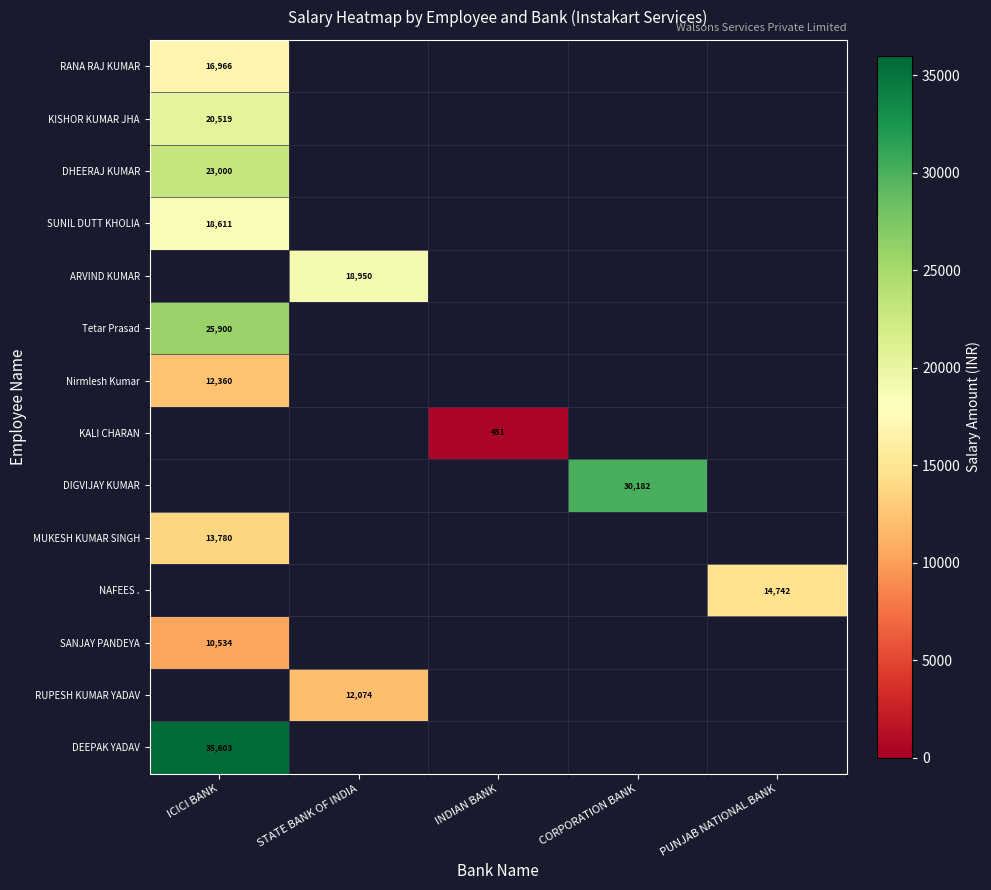

The value of Tetar Prasad at ICICI BANK is 25900. True or false?

True